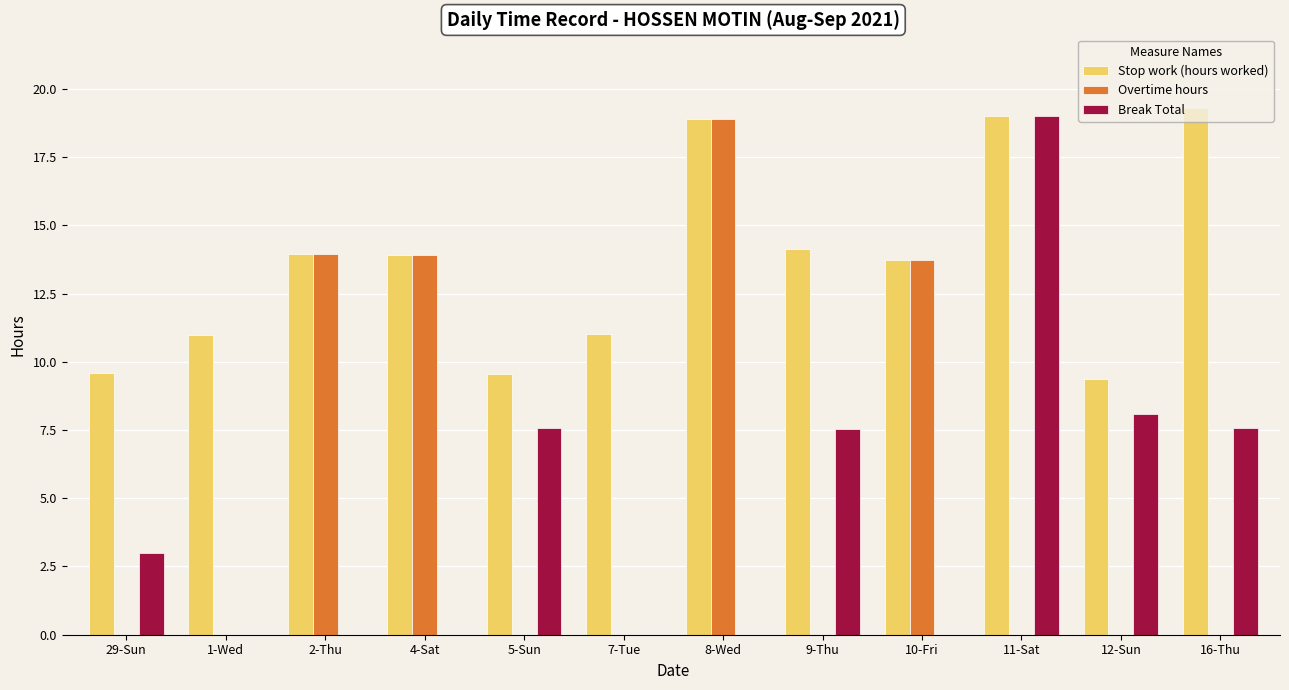

Count the number of categories in the chart.

12